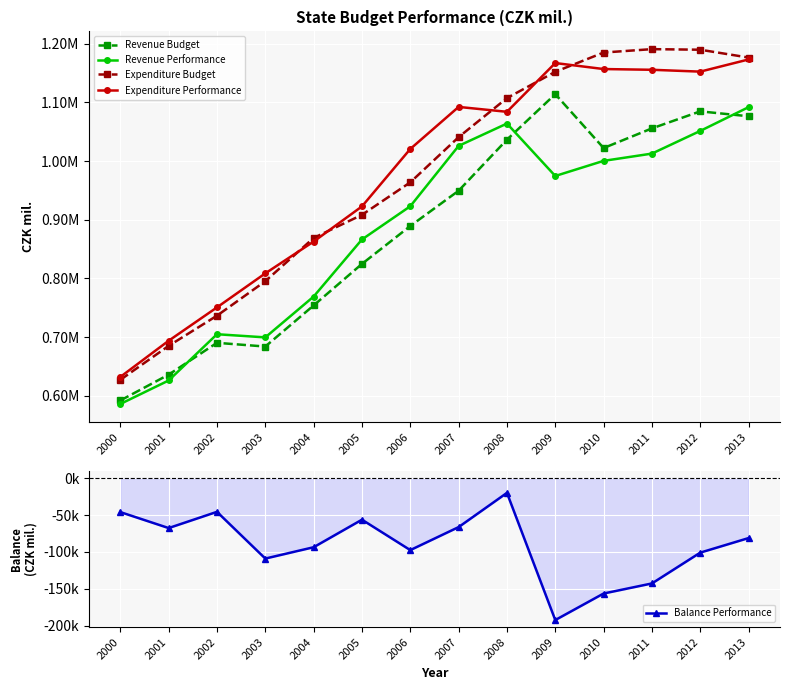

What are all the series names shown in the legend?

Revenue Budget, Revenue Performance, Expenditure Budget, Expenditure Performance, Balance Performance